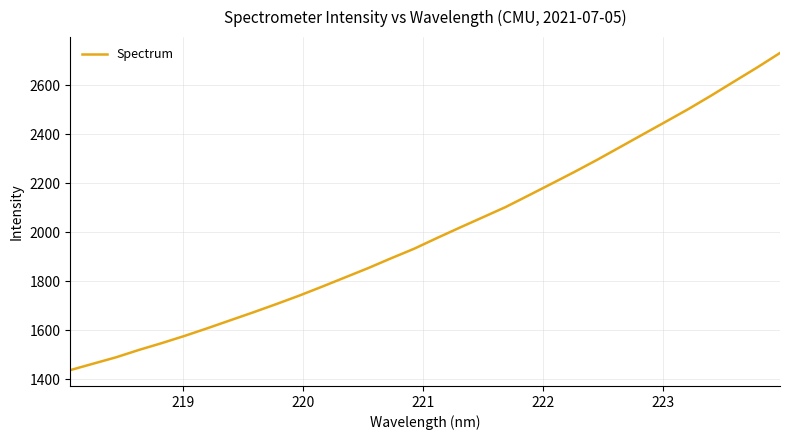

What is the minimum value shown in the chart?

1436.4